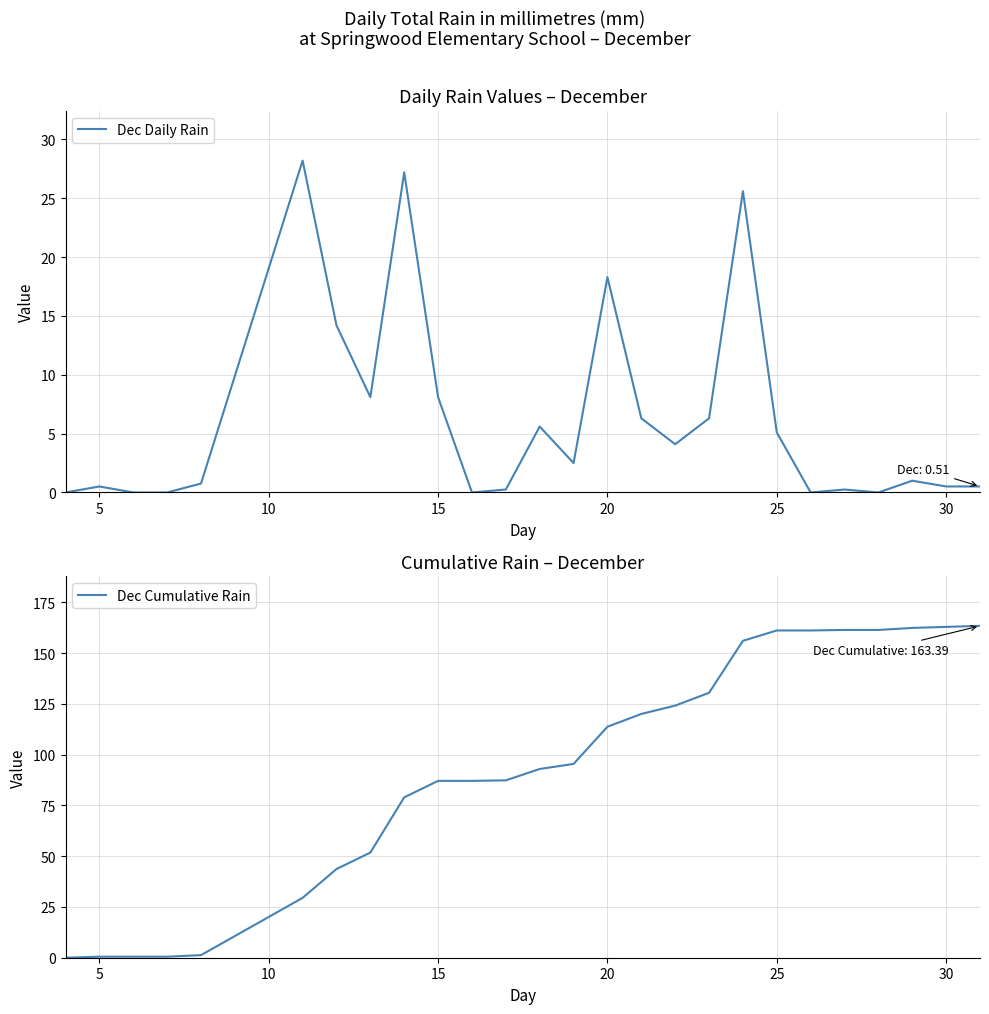

What is the difference between the highest and lowest values at 25?

1.3